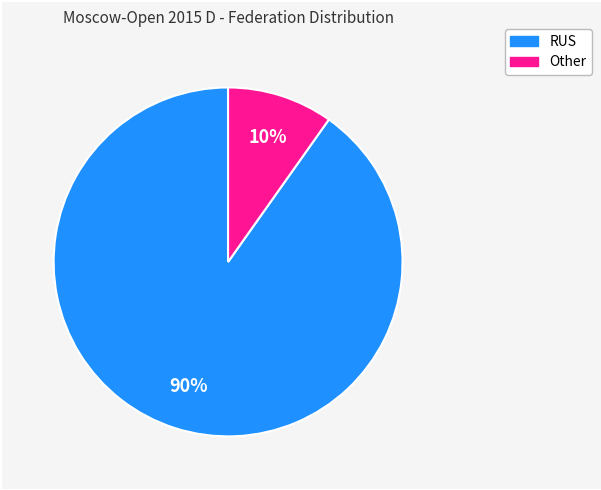

Rank the categories by value from lowest to highest.

Other, RUS